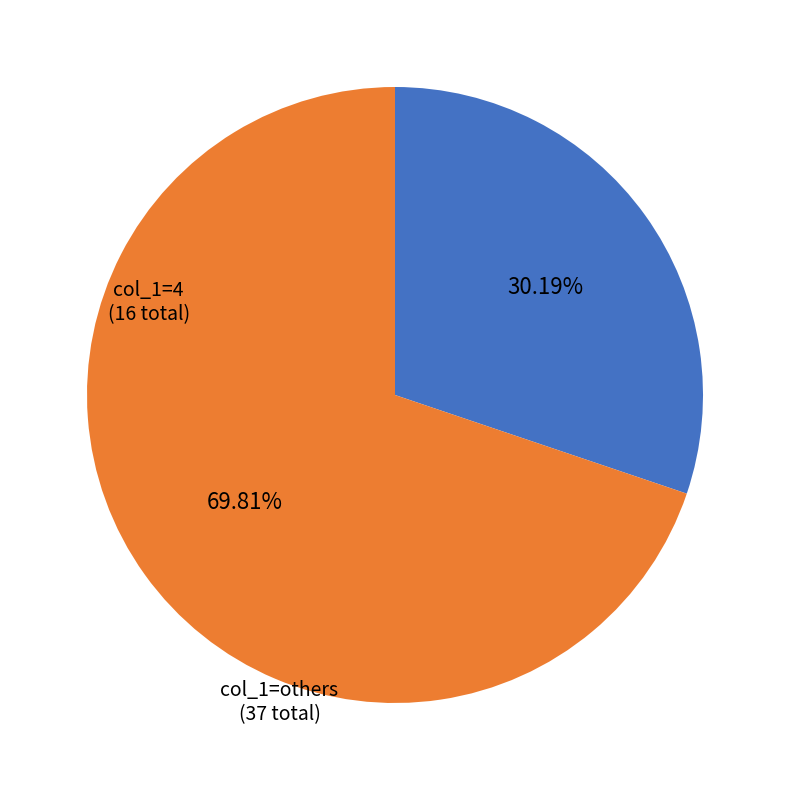

Is there any slice that represents more than half of the pie?

Yes